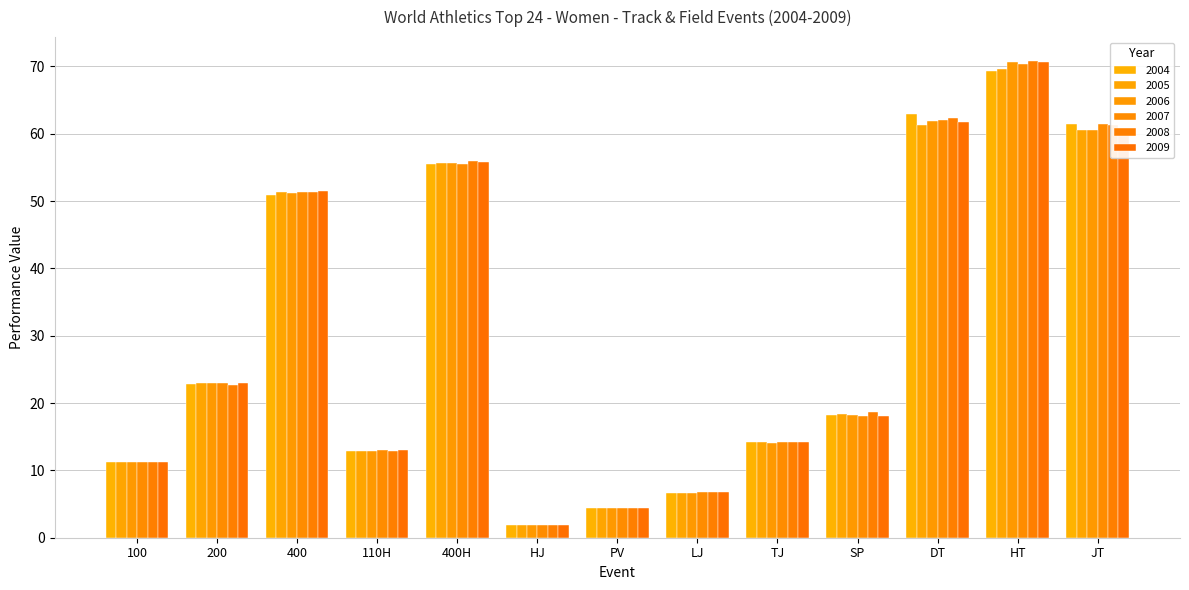

Reading left to right, transcribe all the data shown in this chart.

2004: 100=11.2	200=22.9	400=50.9	110H=12.9	400H=55.5	HJ=1.9	PV=4.4	LJ=6.7	TJ=14.3	SP=18.3	DT=62.9	HT=69.4	JT=61.4
2005: 100=11.3	200=22.9	400=51.3	110H=12.9	400H=55.6	HJ=1.9	PV=4.4	LJ=6.7	TJ=14.2	SP=18.3	DT=61.3	HT=69.7	JT=60.6
2006: 100=11.3	200=22.9	400=51.2	110H=12.9	400H=55.7	HJ=1.9	PV=4.4	LJ=6.7	TJ=14.1	SP=18.2	DT=61.9	HT=70.7	JT=60.5
2007: 100=11.2	200=22.9	400=51.4	110H=13.0	400H=55.5	HJ=1.9	PV=4.4	LJ=6.7	TJ=14.2	SP=18.1	DT=62.1	HT=70.3	JT=61.4
2008: 100=11.2	200=22.7	400=51.4	110H=12.9	400H=55.9	HJ=1.9	PV=4.5	LJ=6.7	TJ=14.3	SP=18.6	DT=62.3	HT=70.8	JT=61.2
2009: 100=11.3	200=23.0	400=51.5	110H=13.0	400H=55.8	HJ=1.9	PV=4.4	LJ=6.7	TJ=14.2	SP=18.1	DT=61.8	HT=70.6	JT=60.8